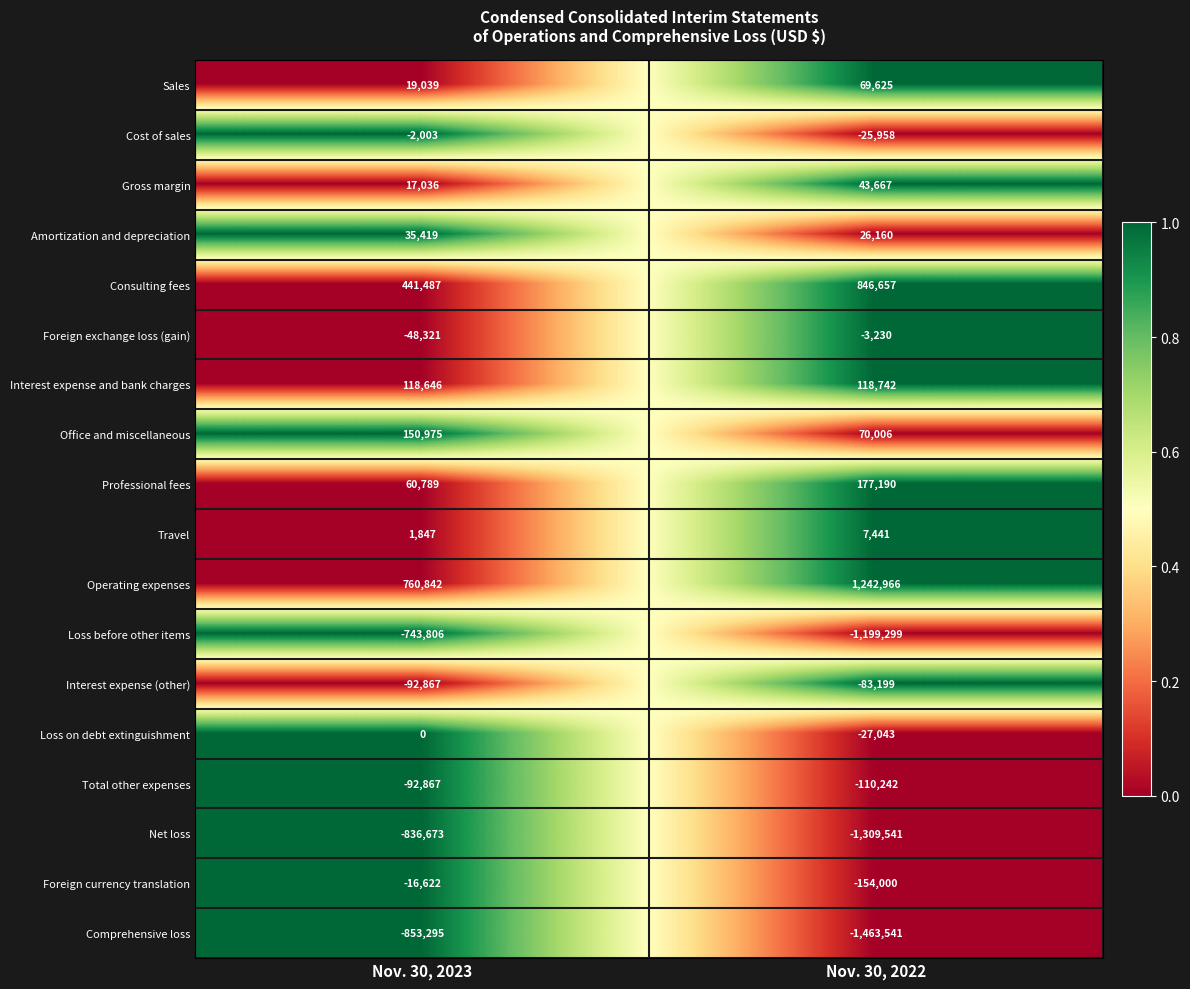

At which category is the sum across all series the highest?

Nov. 30, 2023